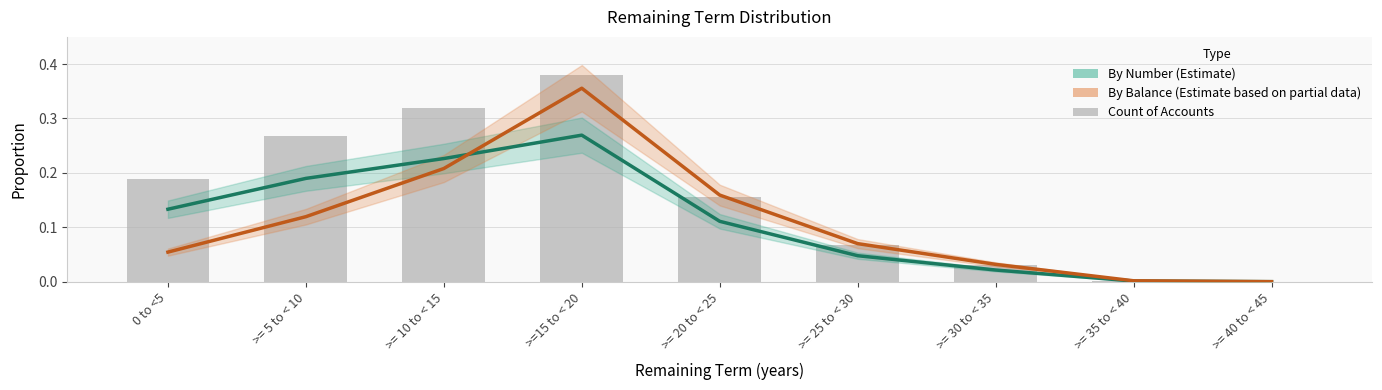

Reading left to right, what are all the values shown in this chart?

By Number (Estimate): 0.1	0.2	0.2	0.3	0.1	0.0	0.0	0.0	0.0
By Balance (Estimate based on partial data): 0.1	0.1	0.2	0.4	0.2	0.1	0.0	0.0	0.0